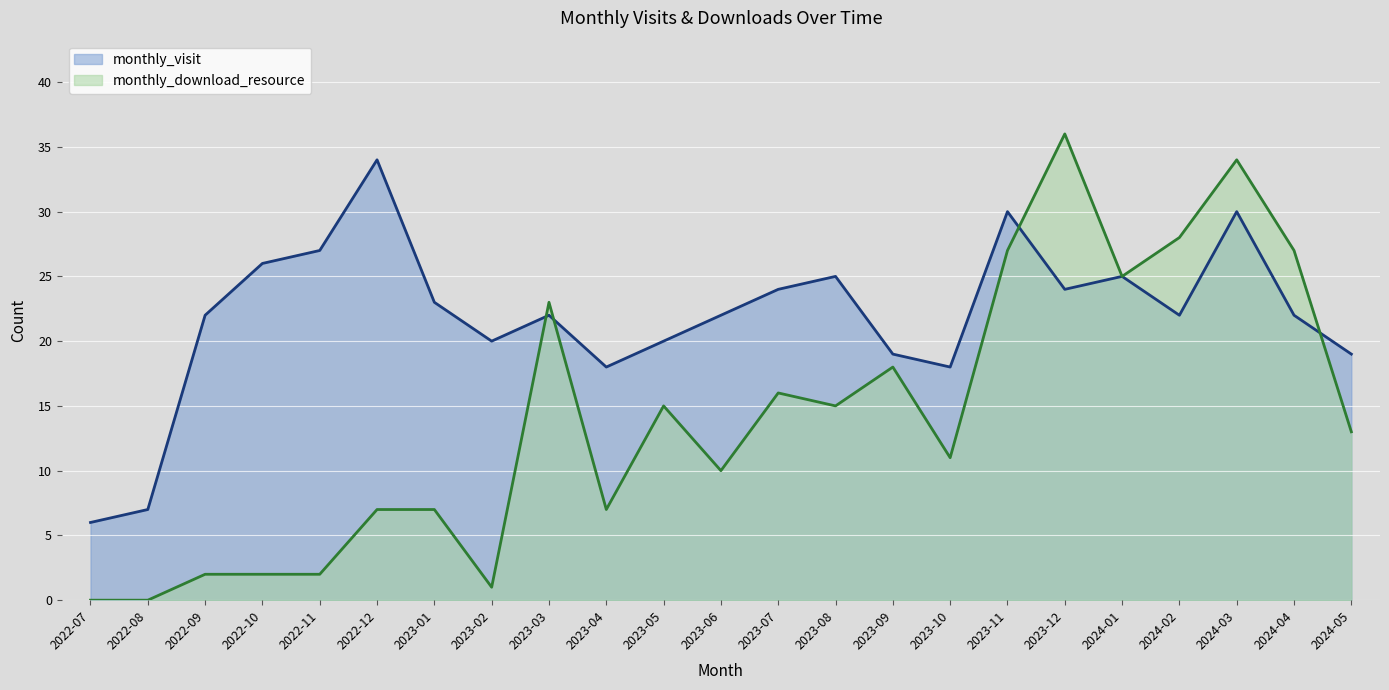

Which category has the lowest value in the monthly_visit series?

2022-07